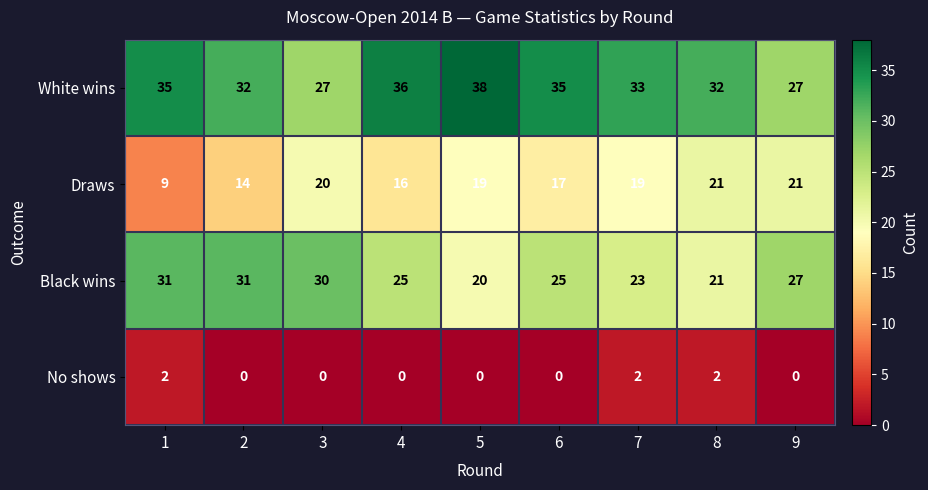

Between 3 and 7, which series saw the biggest shift?

Black wins